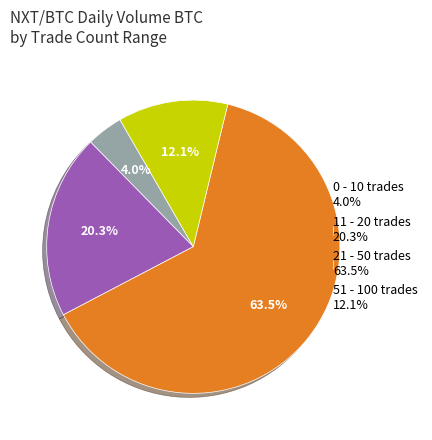

Count the number of slices in the pie.

4